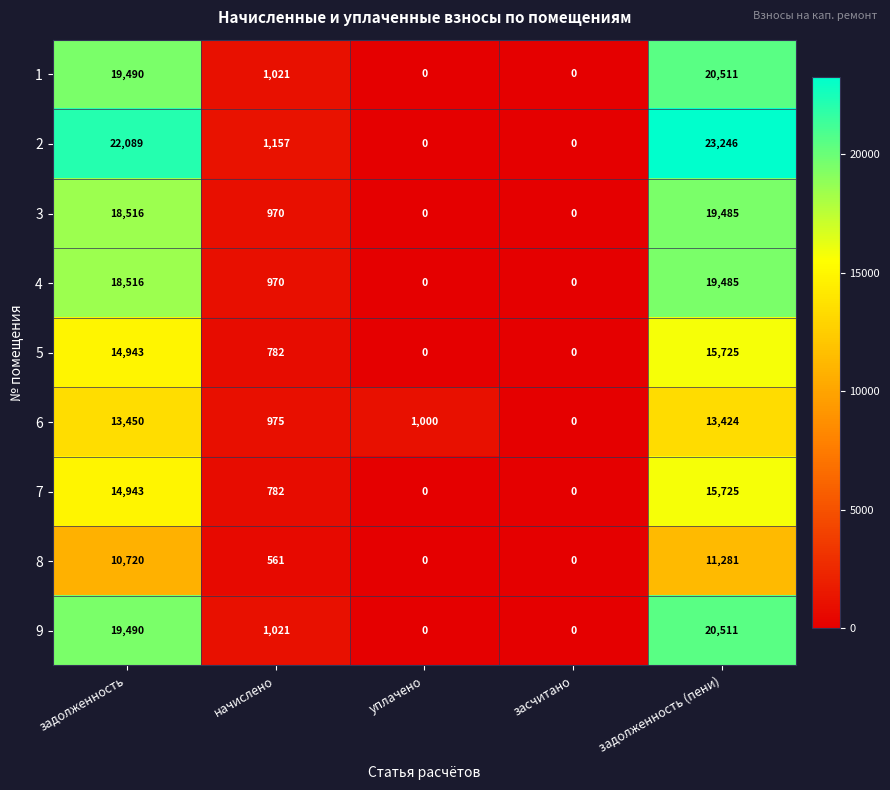

Between уплачено and засчитано, which series saw the biggest shift?

6